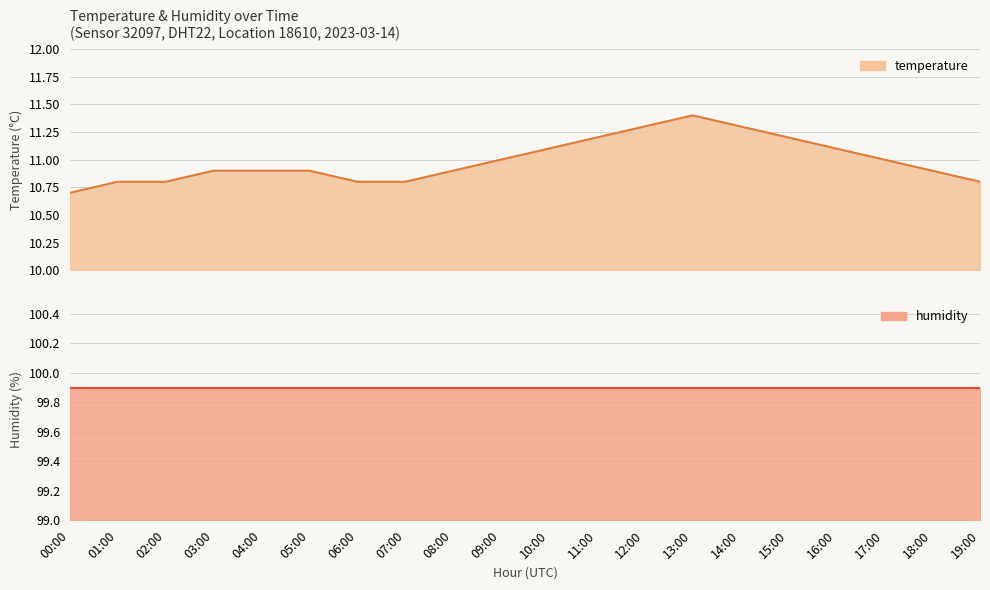

Is it true that the value at 03:00 is 3.7?

False